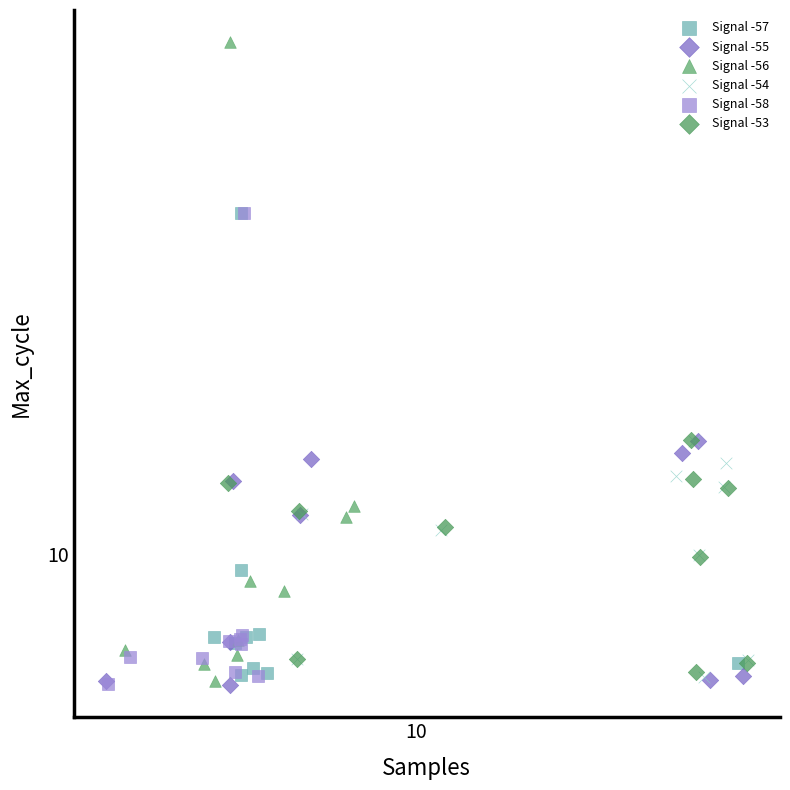

What are all the series names shown in the legend?

Signal -57, Signal -55, Signal -56, Signal -54, Signal -58, Signal -53